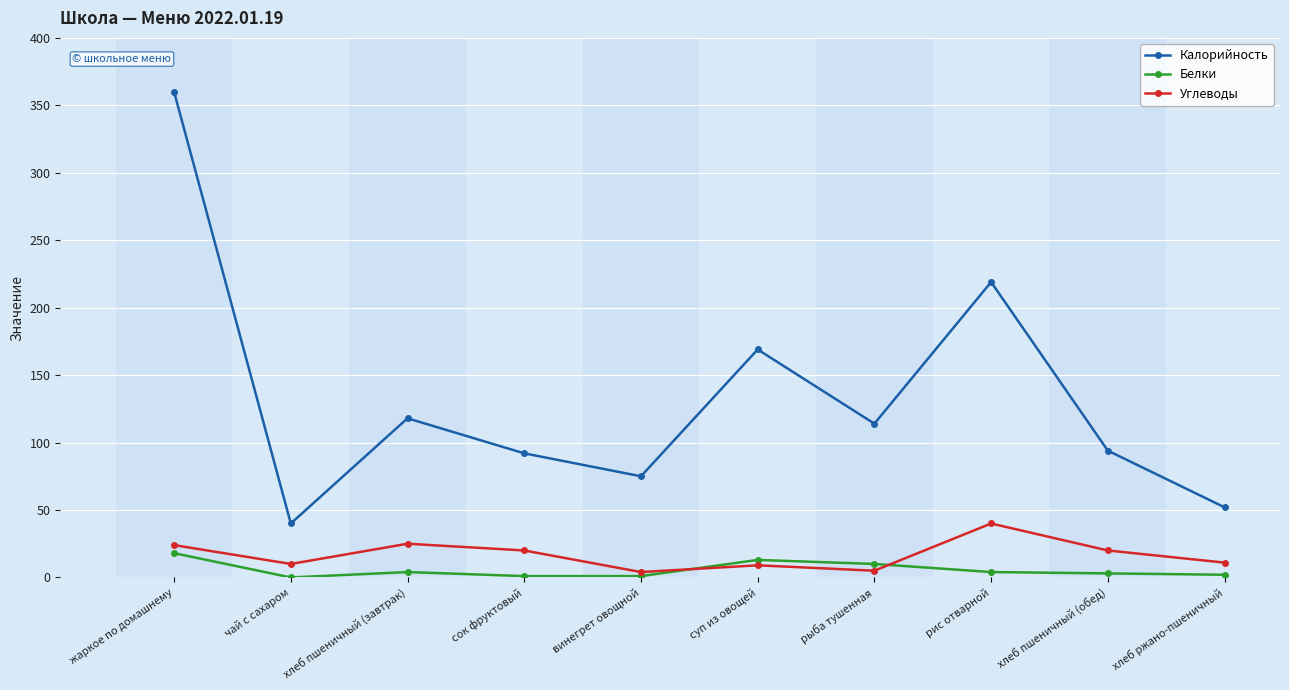

What position from the right is чай с сахаром?

9